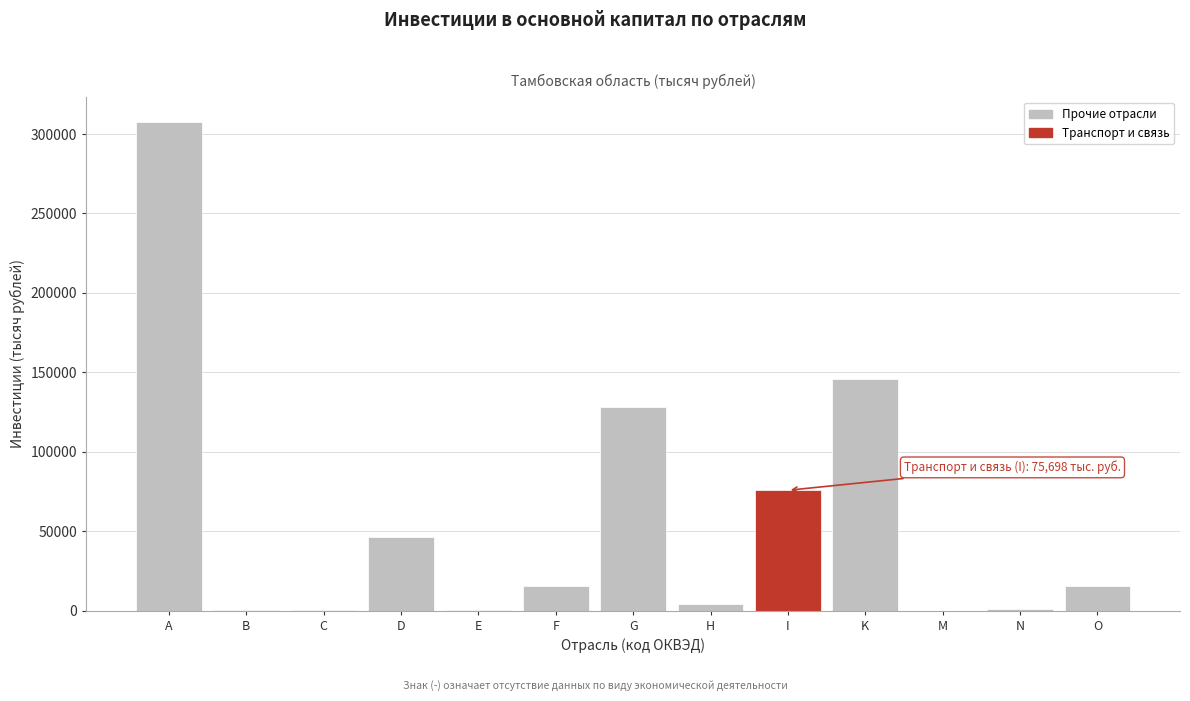

Which category has the highest value across all series?

A